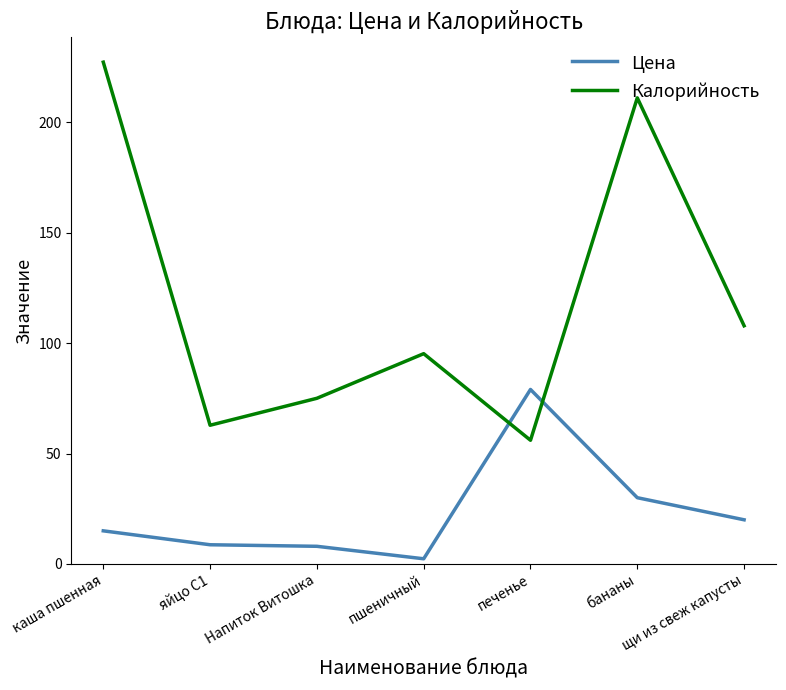

What is the minimum value for Цена?

2.4